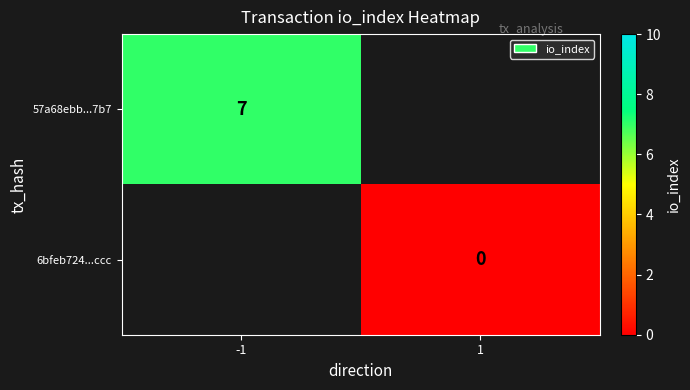

True or false: 57a68ebb...7b7 has a value of 12 at -1.

False